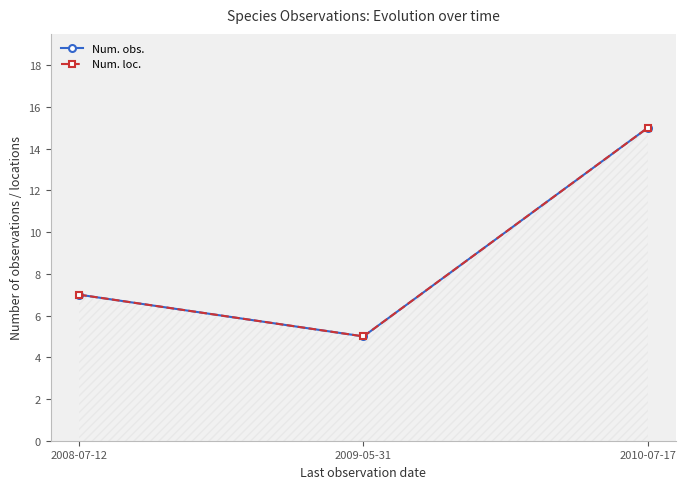

What is the label of the 3rd point from the right?

2008-07-12